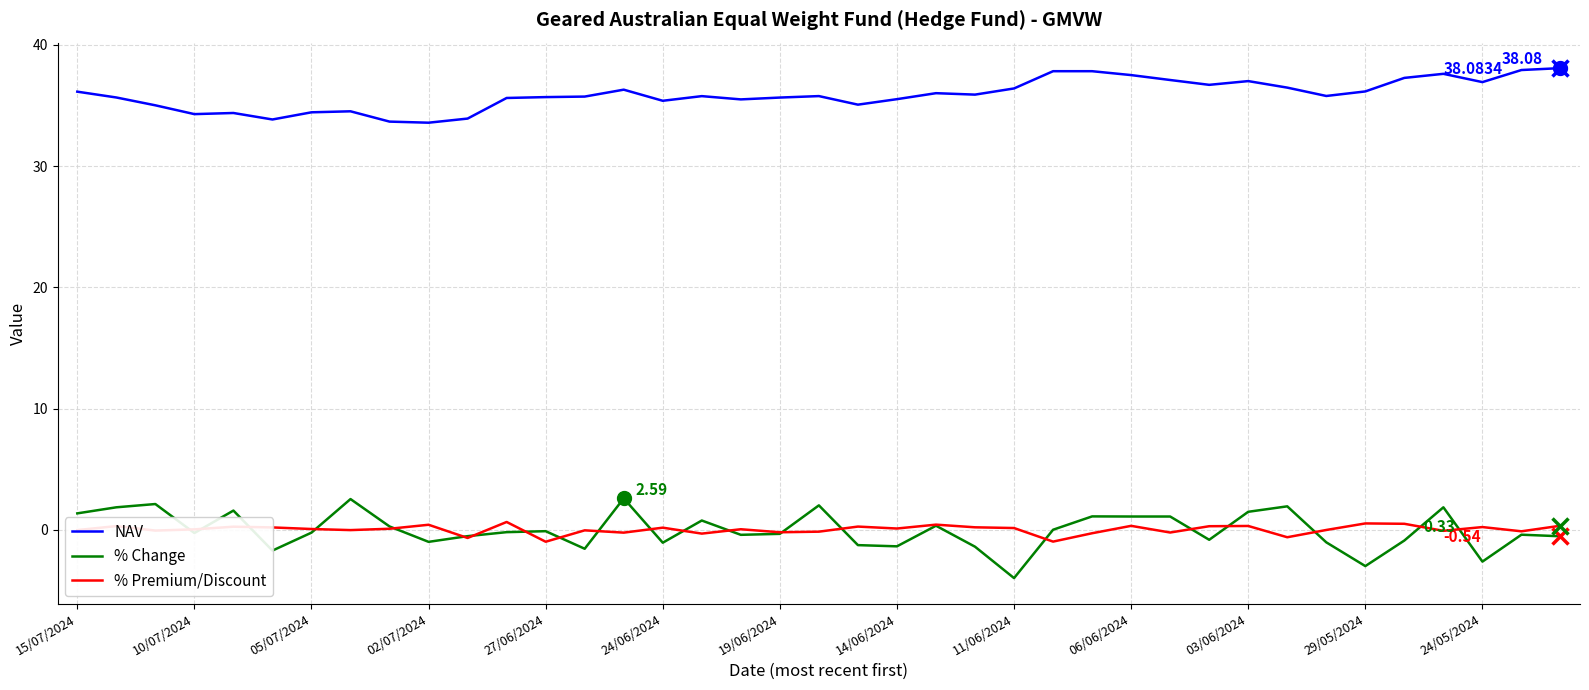

True or false: NAV and % Change cross at least once.

False